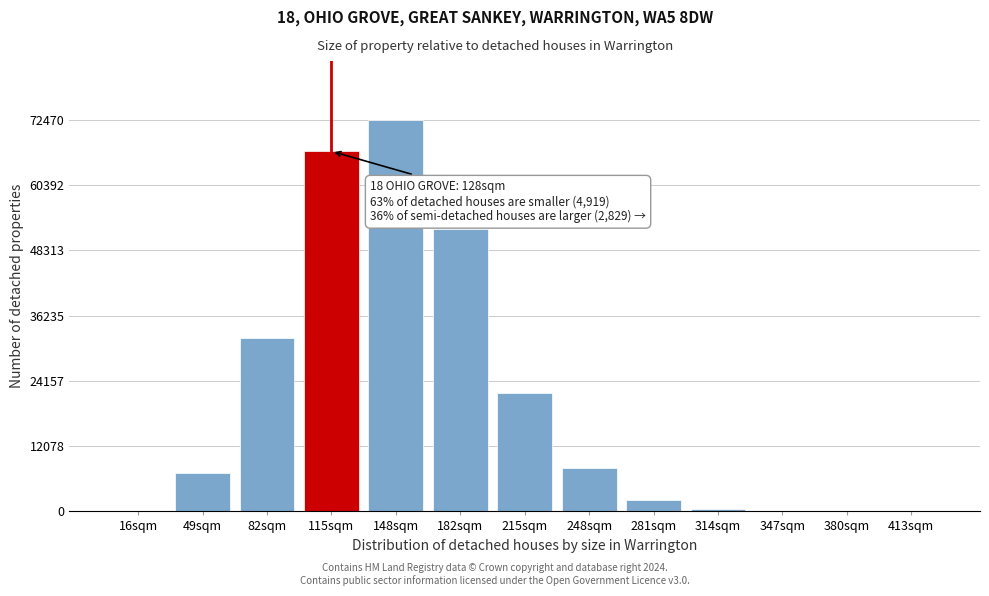

Where is the data nearest to the value 36236?

82sqm